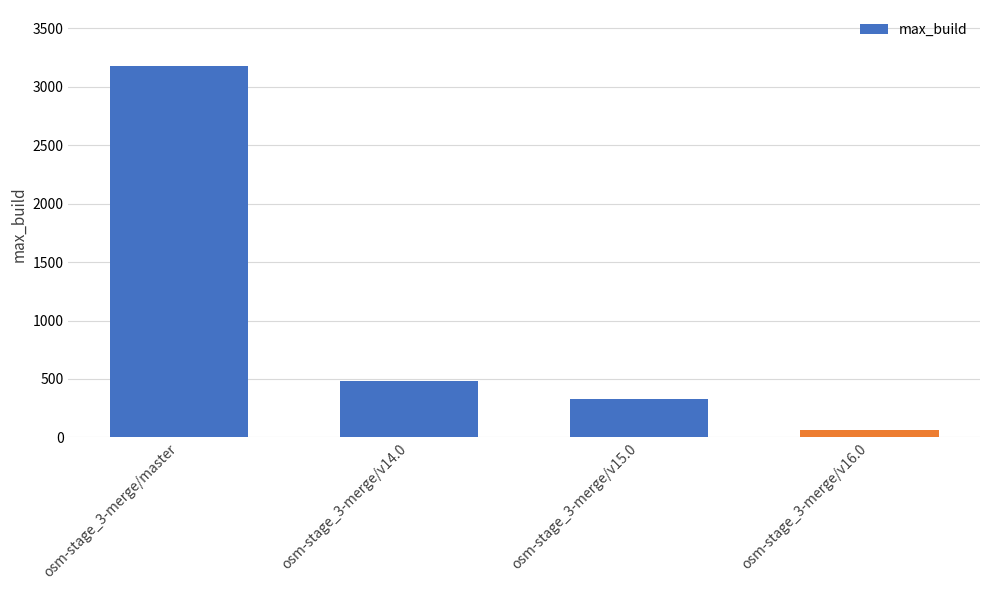

Are the bars horizontal?

No